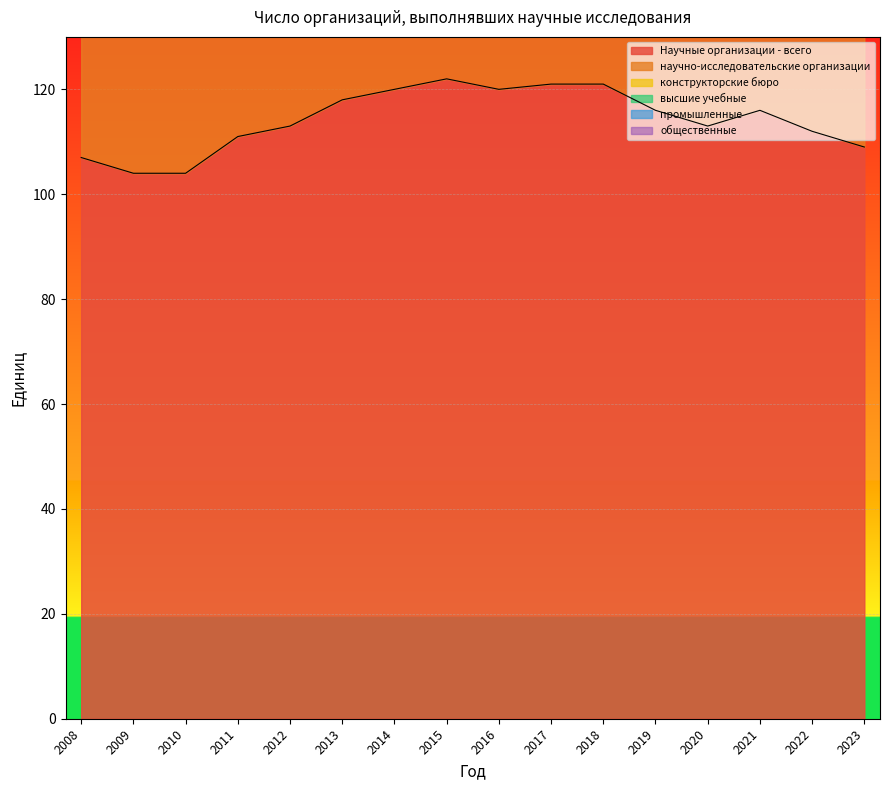

True or false: общественные and Научные организации - всего cross at least once.

False